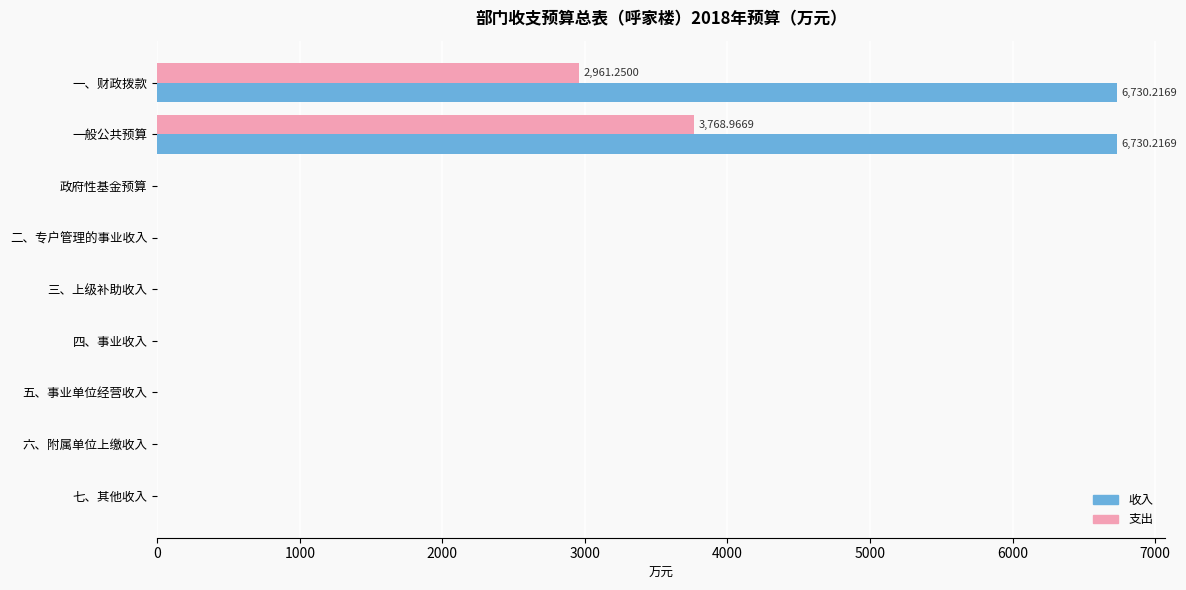

What is the sum of all 收入 values?

13460.4